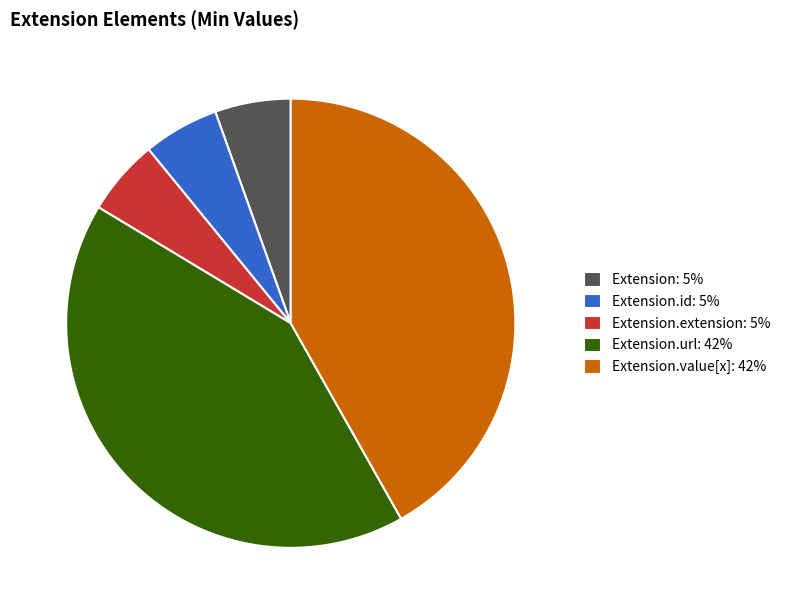

Is Extension.value[x]: 42% the majority of the pie?

No